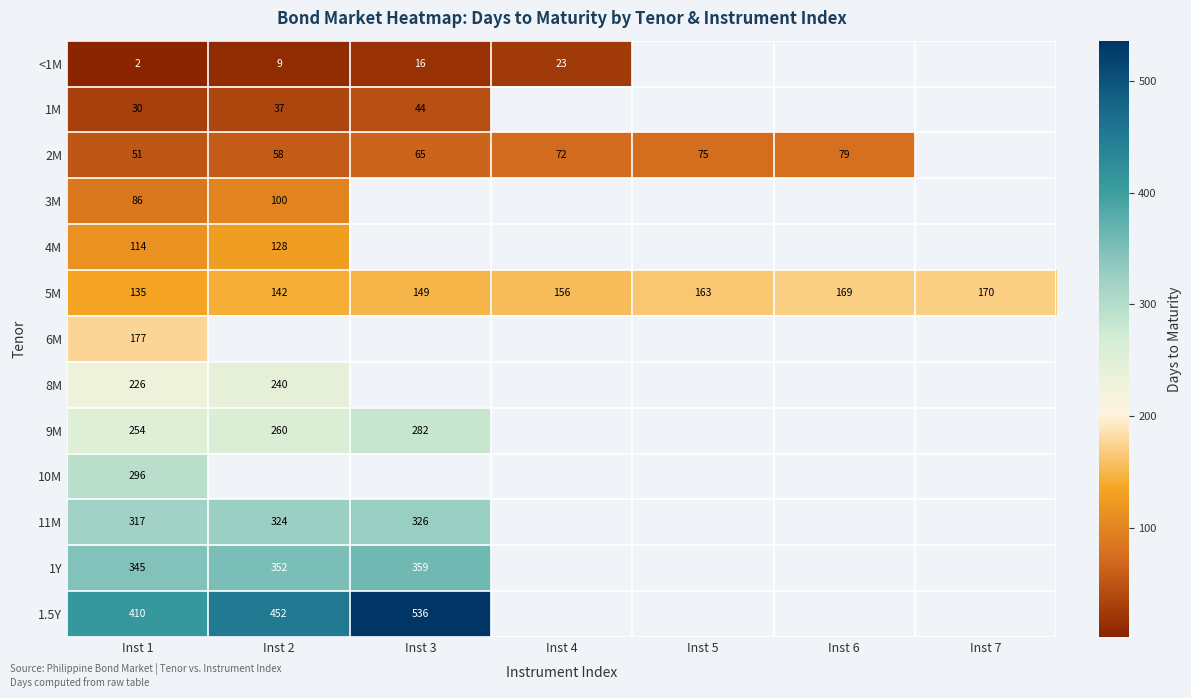

Is the value of 1M at Inst 3 greater than the value of 5M at Inst 1?

No